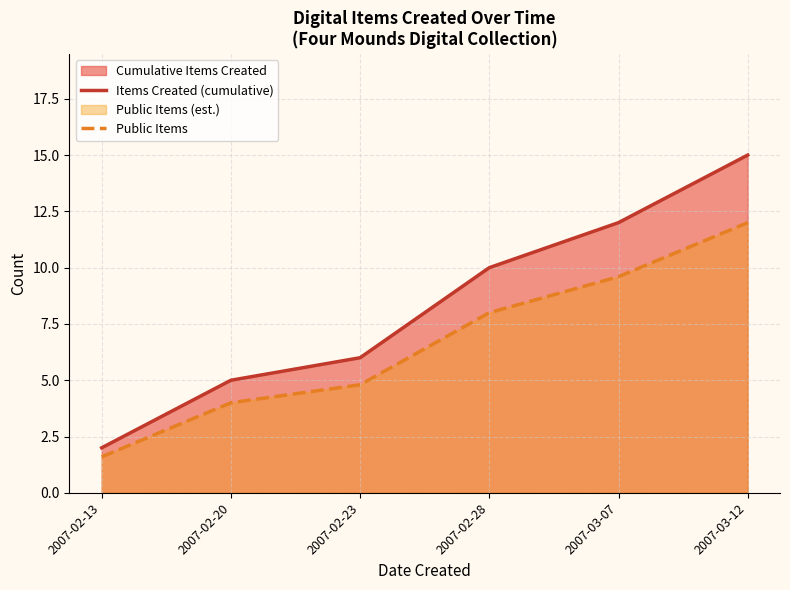

Between 2007-02-20 and 2007-02-23, which is larger?

2007-02-23